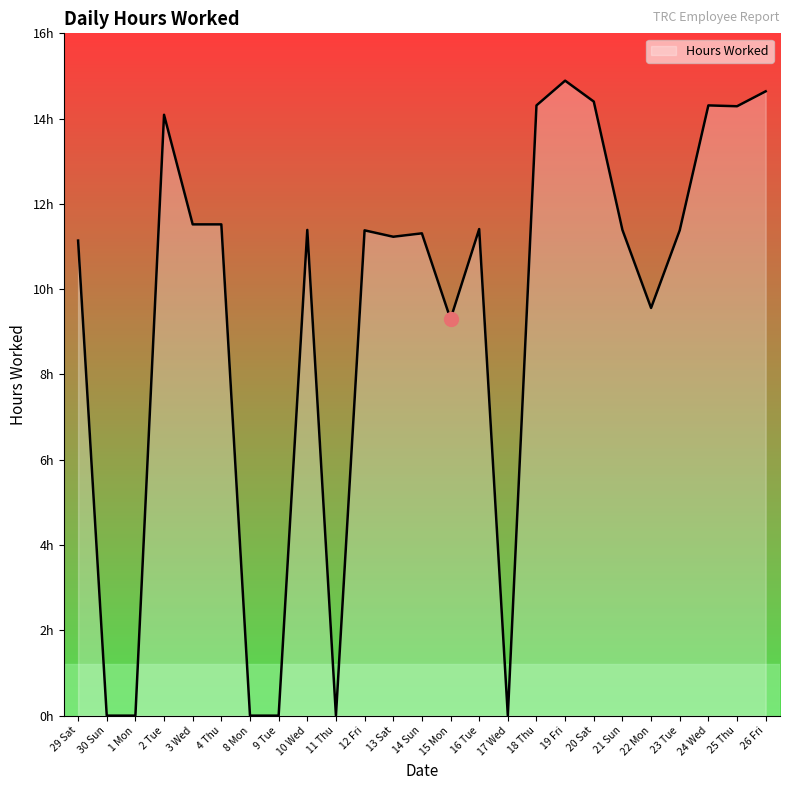

Does the chart display data point markers on the line(s)?

No